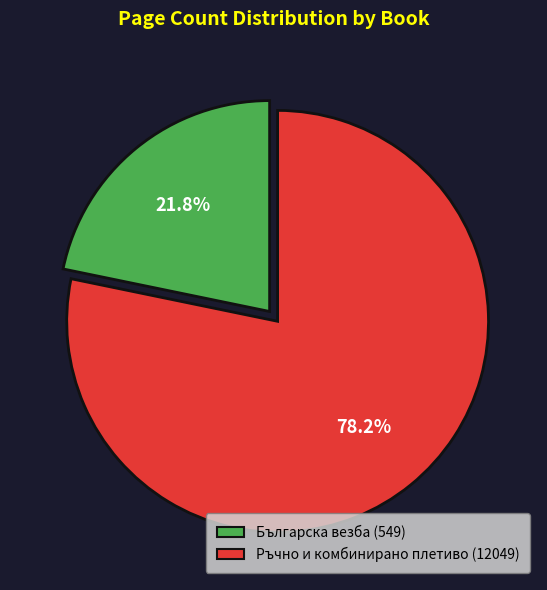

Which slice represents more than half of the pie?

Ръчно и комбинирано плетиво (12049)